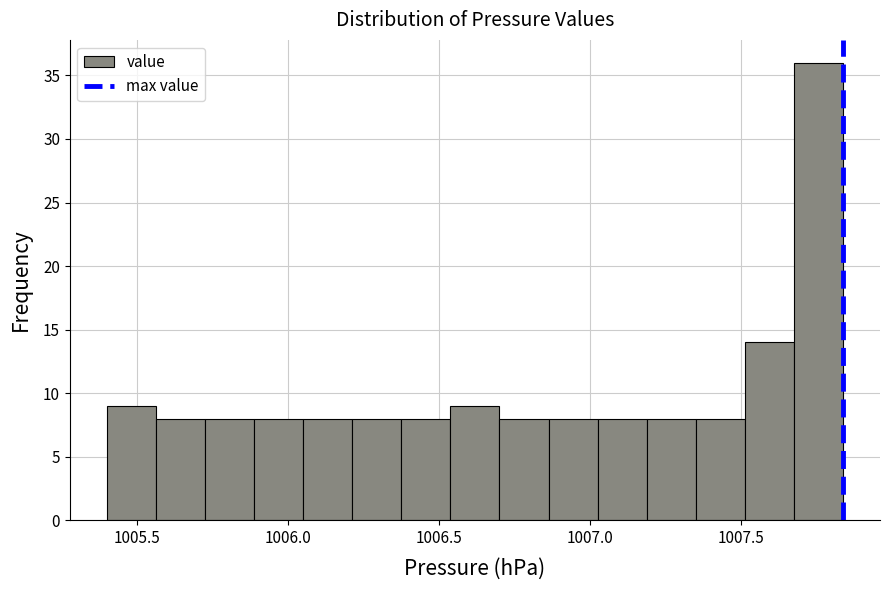

Around what value on the x-axis is the tallest bar? Give the approximate position of its centre, as read against the axis.

1007.75